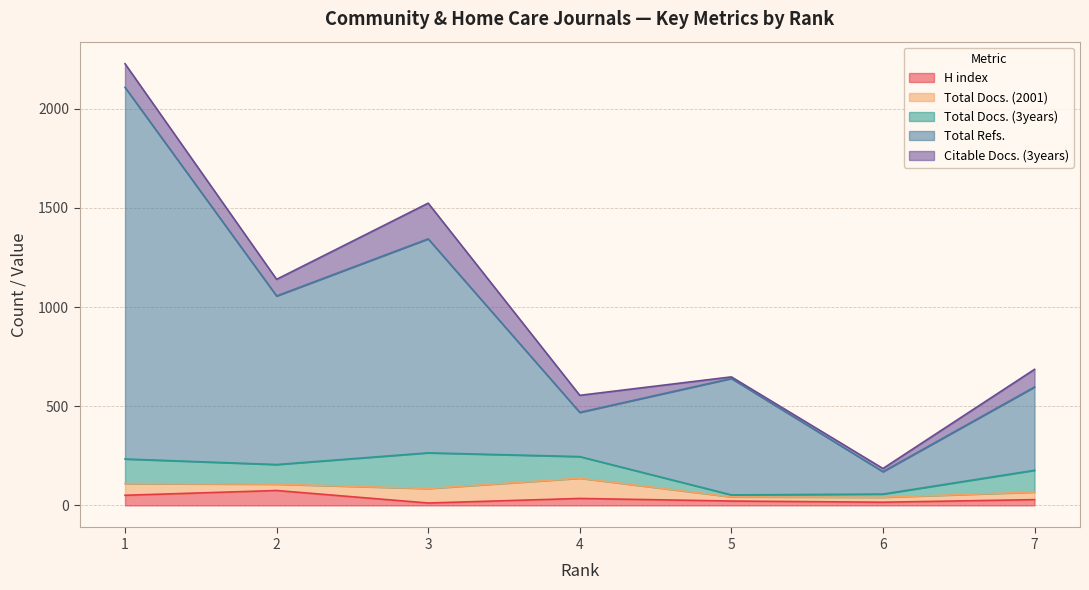

Which series ends up on top after the final intersection of Citable Docs. (3years) and H index?

H index